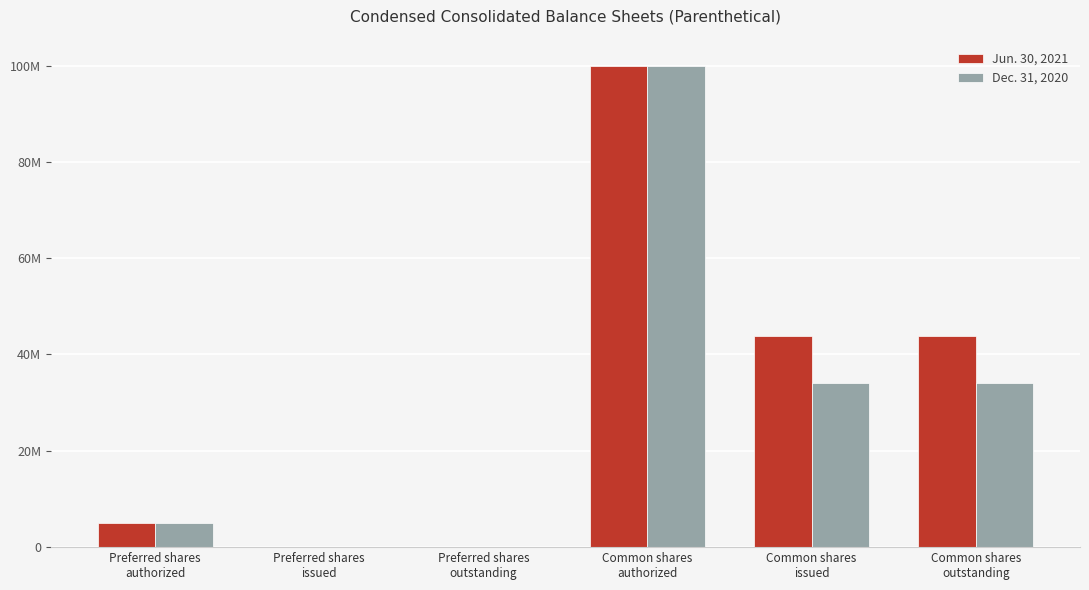

Between Common shares
authorized and Preferred shares
issued, which is larger?

Common shares
authorized